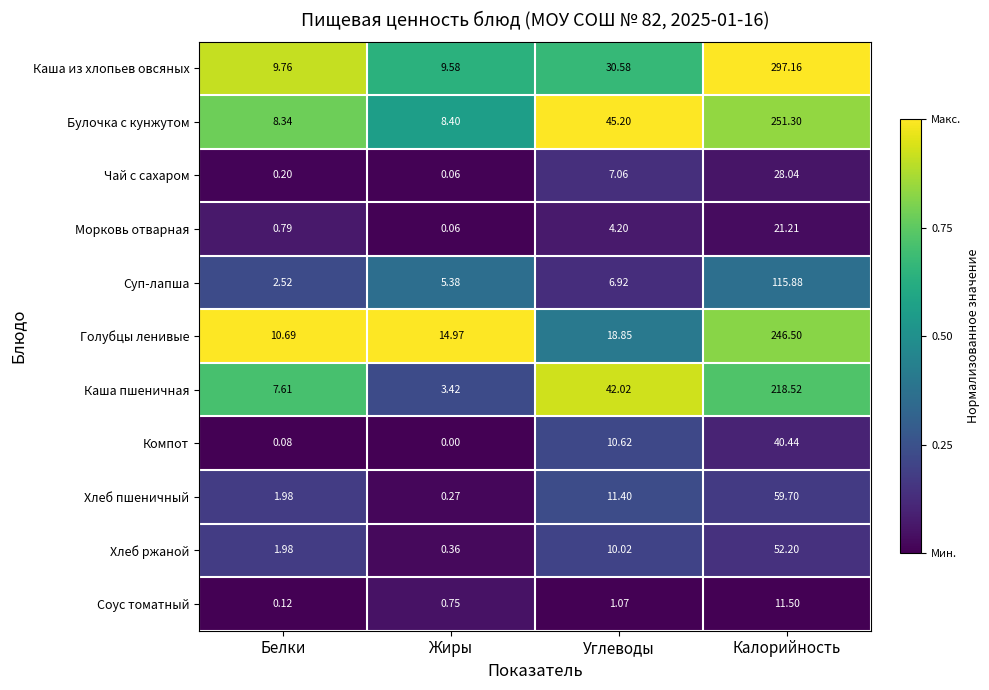

Where does the Каша пшеничная series first go above 42?

Углеводы